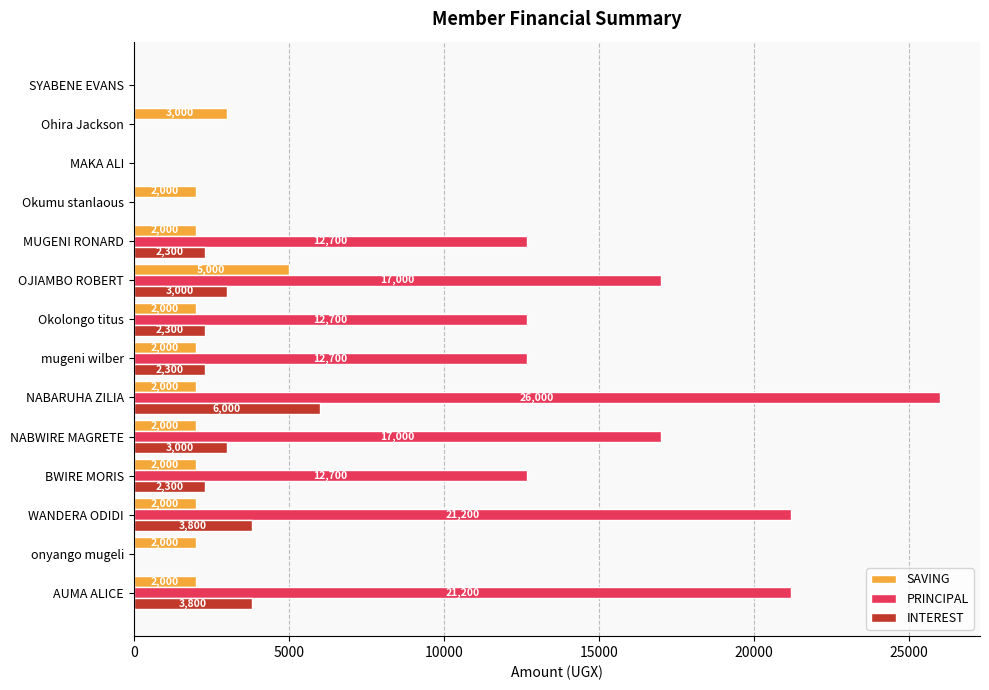

What is the sum of the PRINCIPAL values at NABARUHA ZILIA and Okolongo titus?

38700